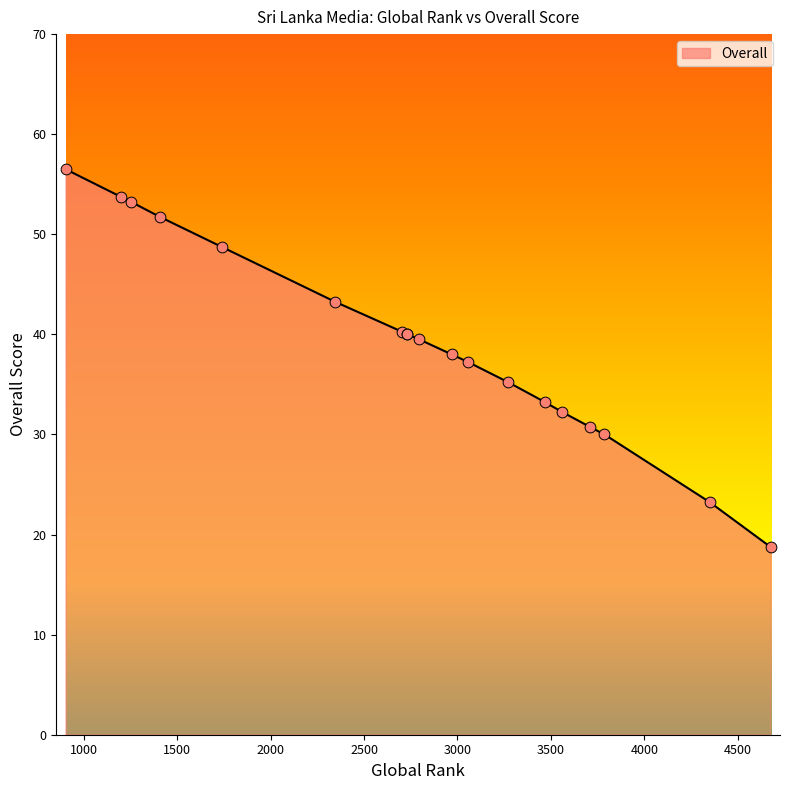

What is the change in value from 3466 to 904?

+23.2